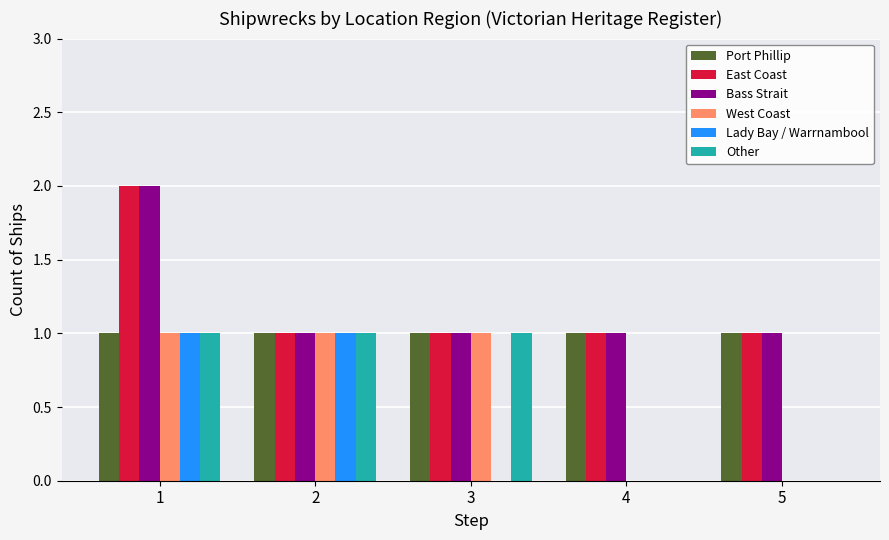

Does the chart contain stacked bars?

No